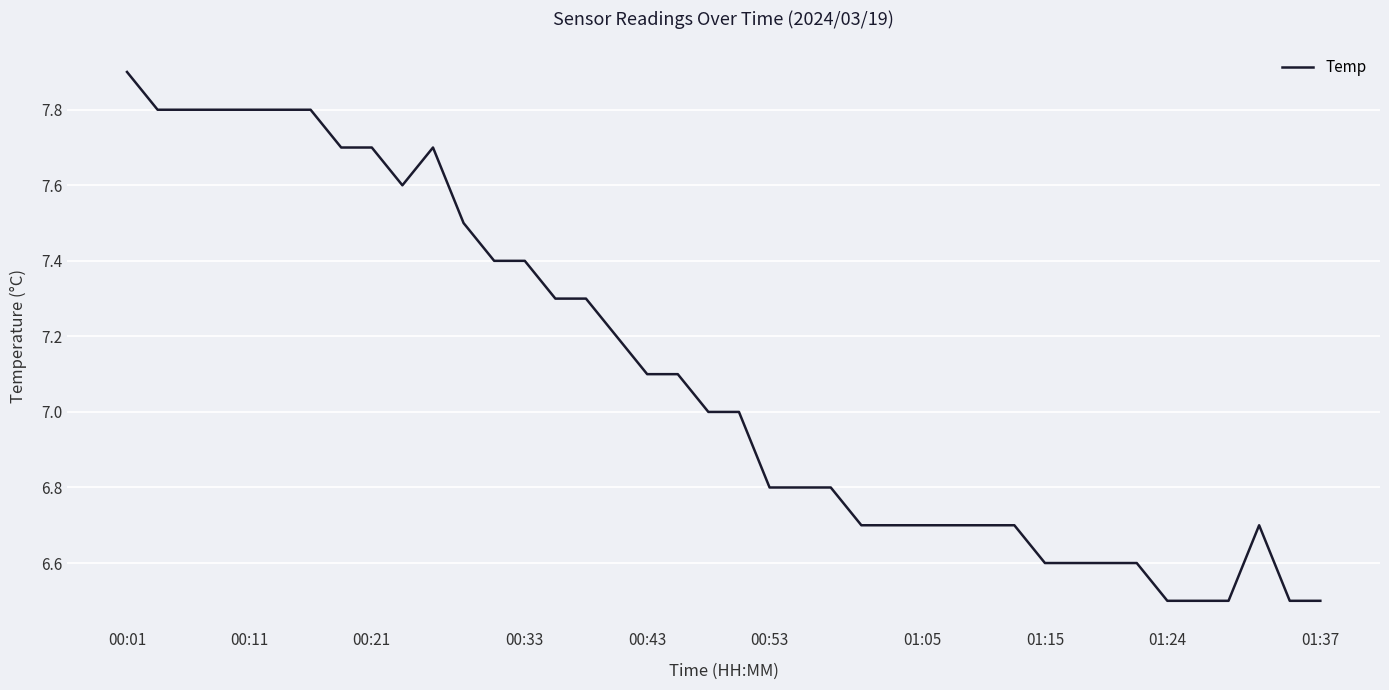

Reading right to left, list all the values displayed in this chart.

6.5	6.5	6.7	6.5	6.5	6.5	6.6	6.6	6.6	6.6	6.7	6.7	6.7	6.7	6.7	6.7	6.8	6.8	6.8	7.0	7.0	7.1	7.1	7.2	7.3	7.3	7.4	7.4	7.5	7.7	7.6	7.7	7.7	7.8	7.8	7.8	7.8	7.8	7.8	7.9